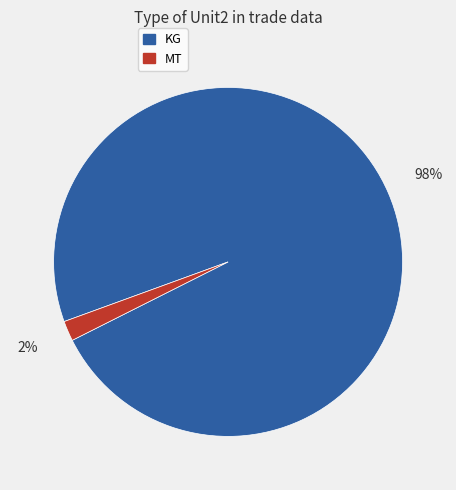

To the nearest percent, what percentage of the pie is MT?

2%